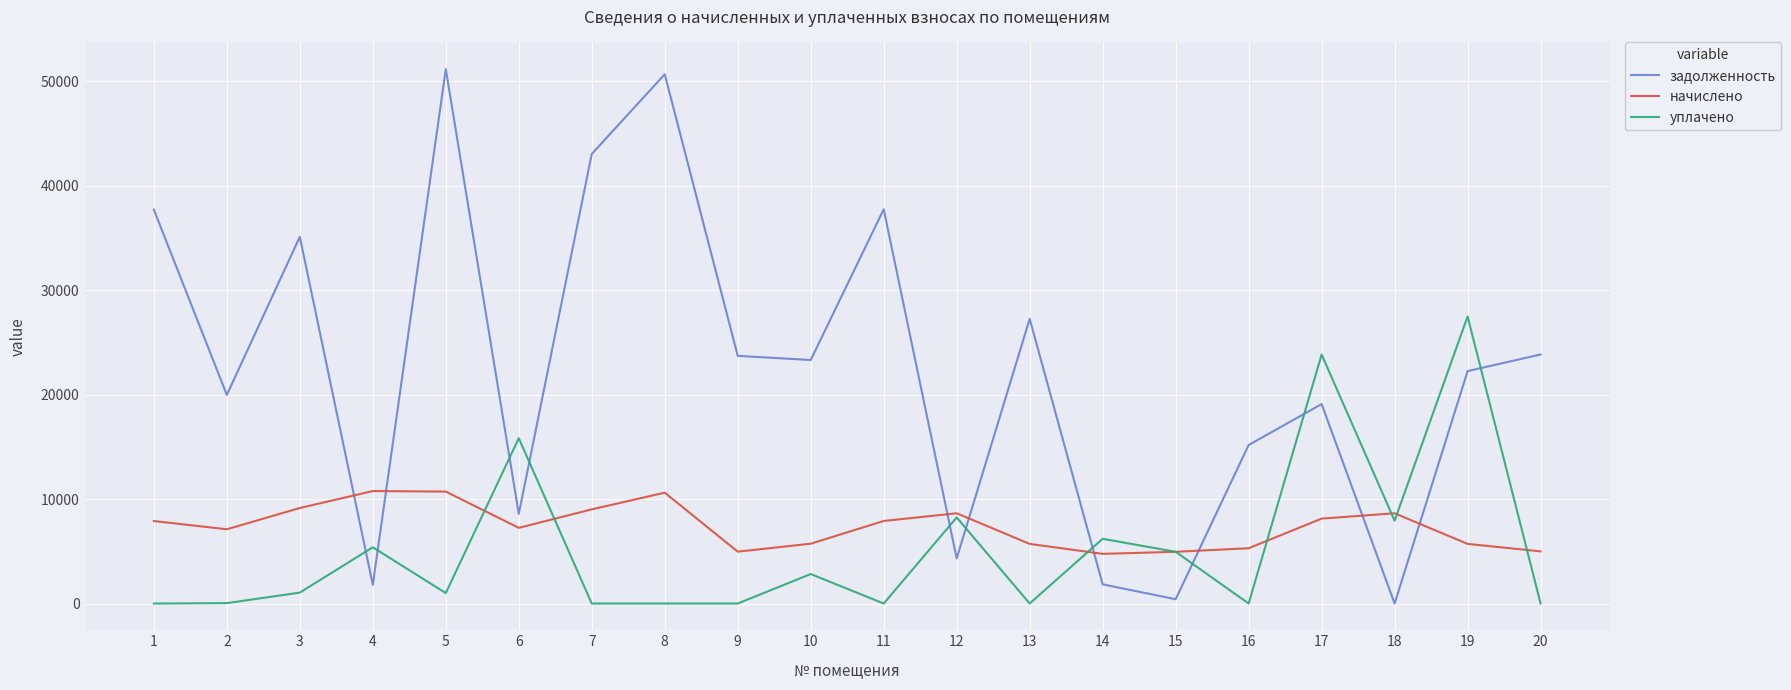

Which series has the widest spread of values?

задолженность